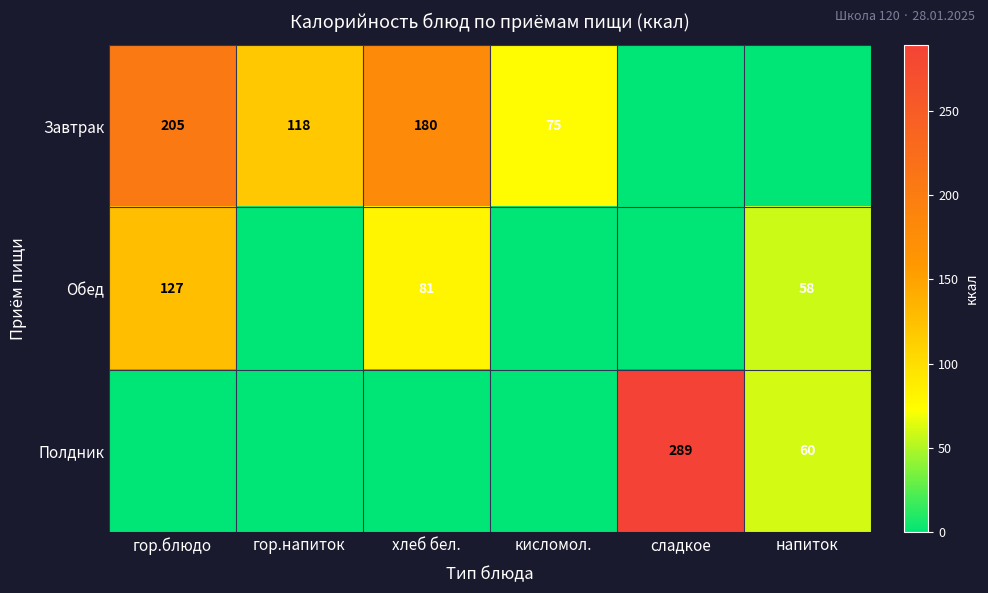

What is the difference between the Обед values at гор.блюдо and напиток?

69